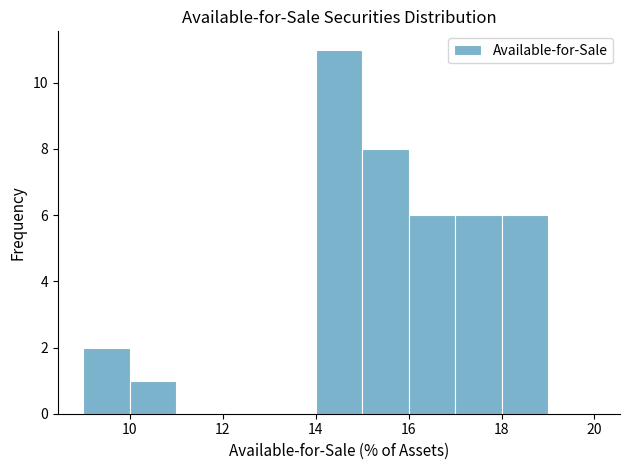

Reading left to right, list every bar in this chart as the range it spans on the x-axis followed by its height. The values are not printed on the chart, so give them approximately, as read against the axis.

9 to 10: 2
10 to 11: 1
11 to 12: 0
12 to 13: 0
13 to 14: 0
14 to 15: 11
15 to 16: 8
16 to 17: 6
17 to 18: 6
18 to 19: 6
19 to 20: 0